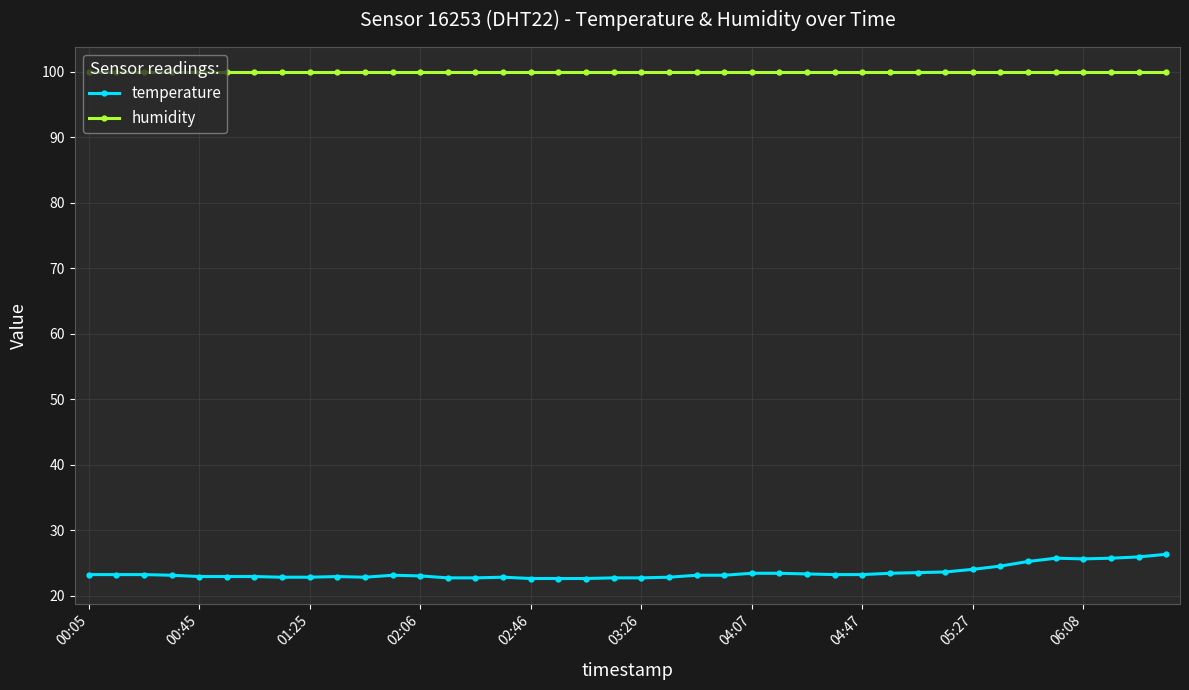

Which series has the largest total across all categories?

humidity